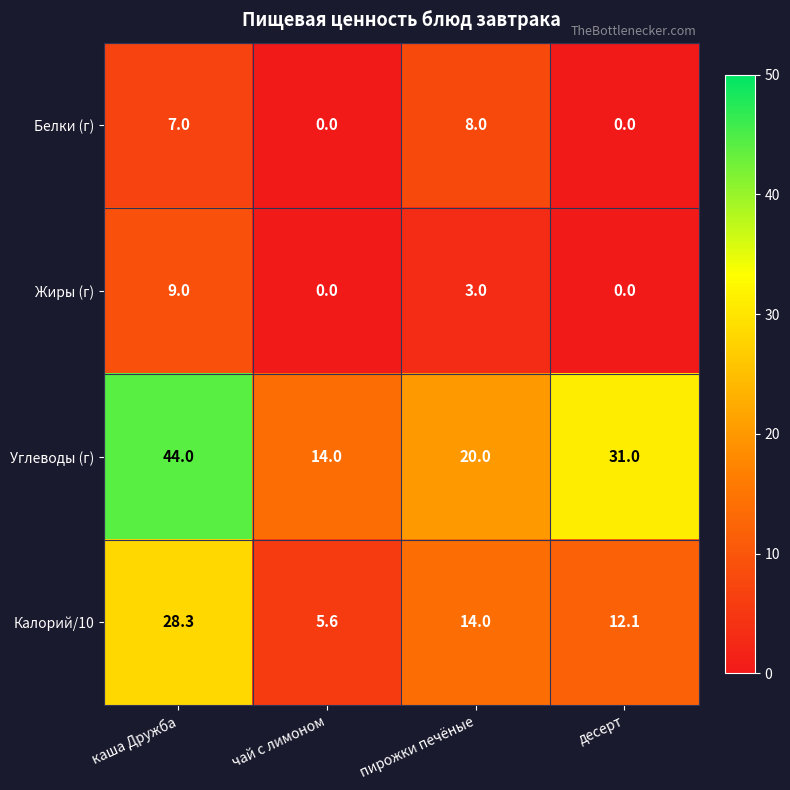

Which series has the largest total across all categories?

Углеводы (г)